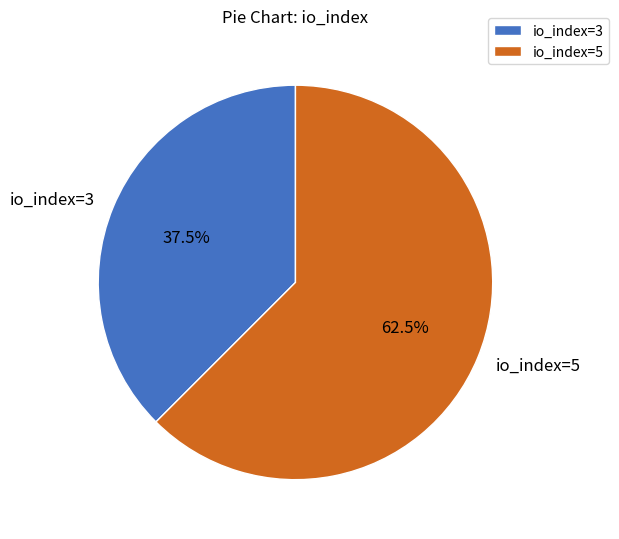

Which category accounts for the majority?

io_index=5